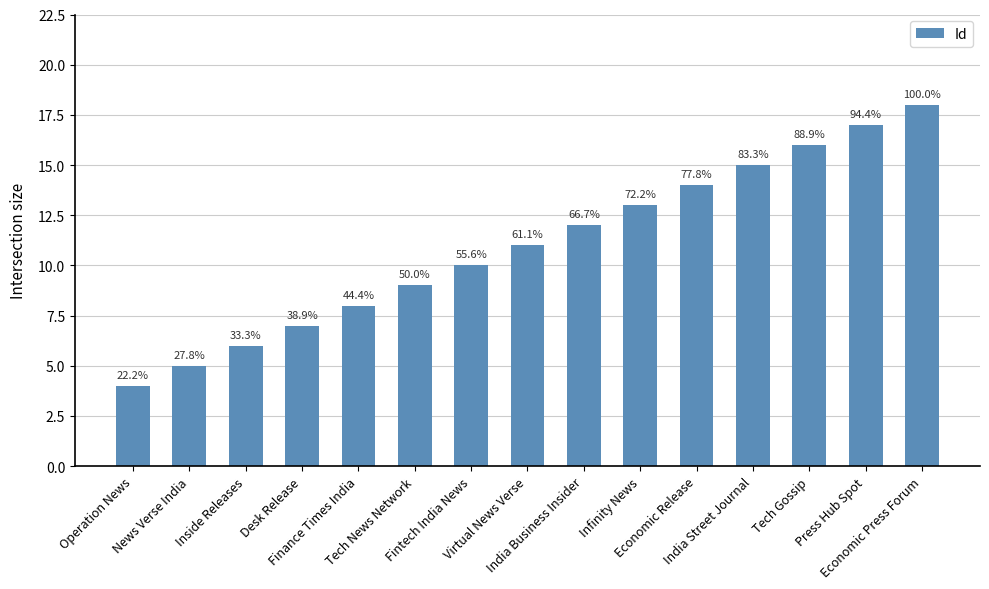

True or false: the data shows 4 at India Street Journal.

False